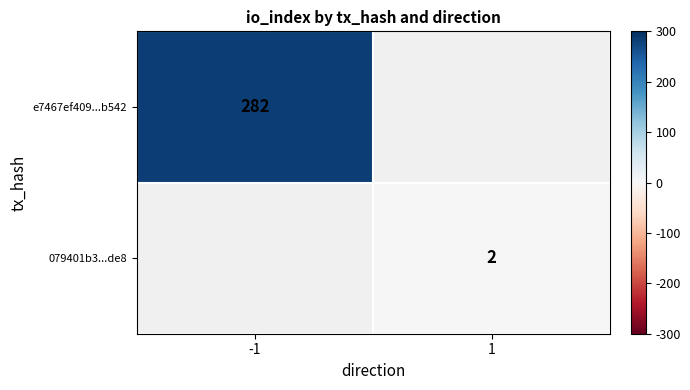

The value of e7467ef409...b542 at -1 is 125. True or false?

False